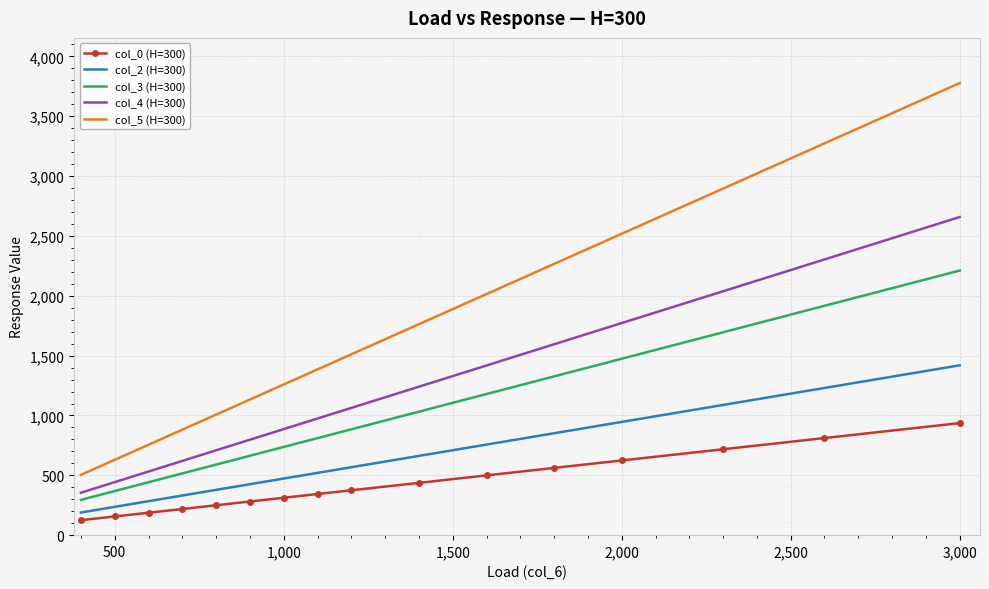

What is the difference between the maximum and second lowest values in the col_3 (H=300) series?

1842.5